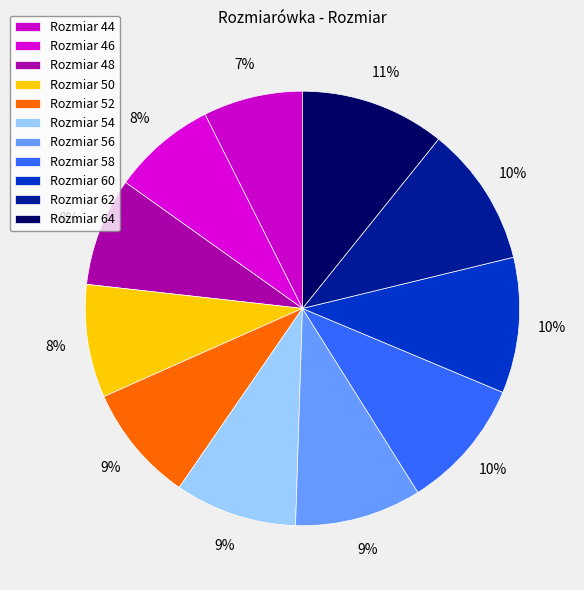

Count the number of slices in the pie.

11